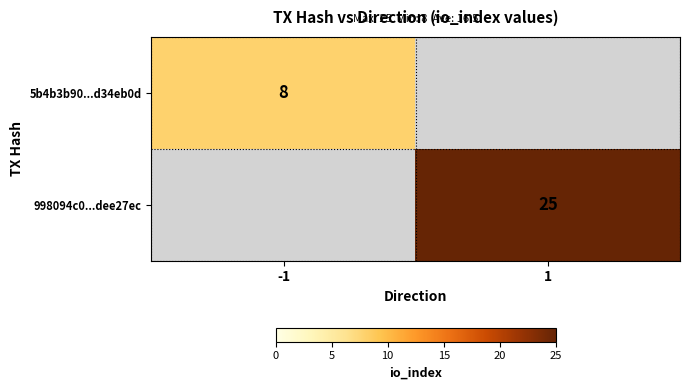

Is it true that 5b4b3b90...d34eb0d equals 8 at -1?

True